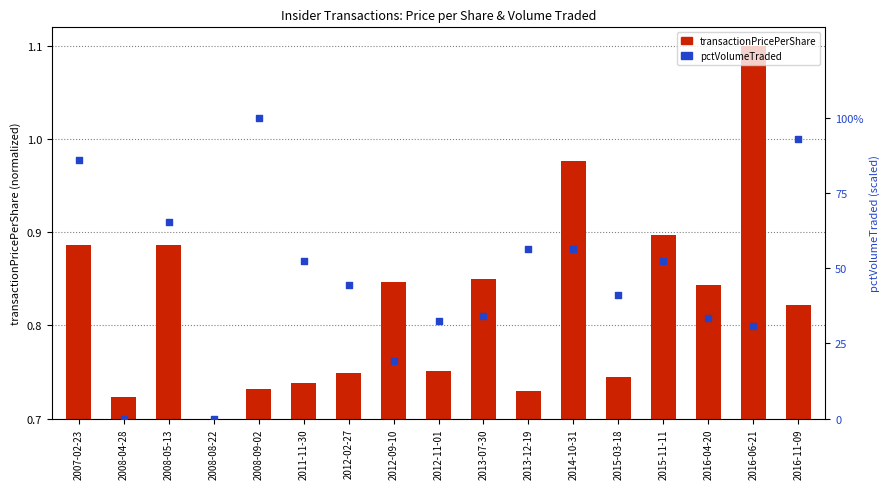

What is the total value across all series at 2016-11-09?

93.1